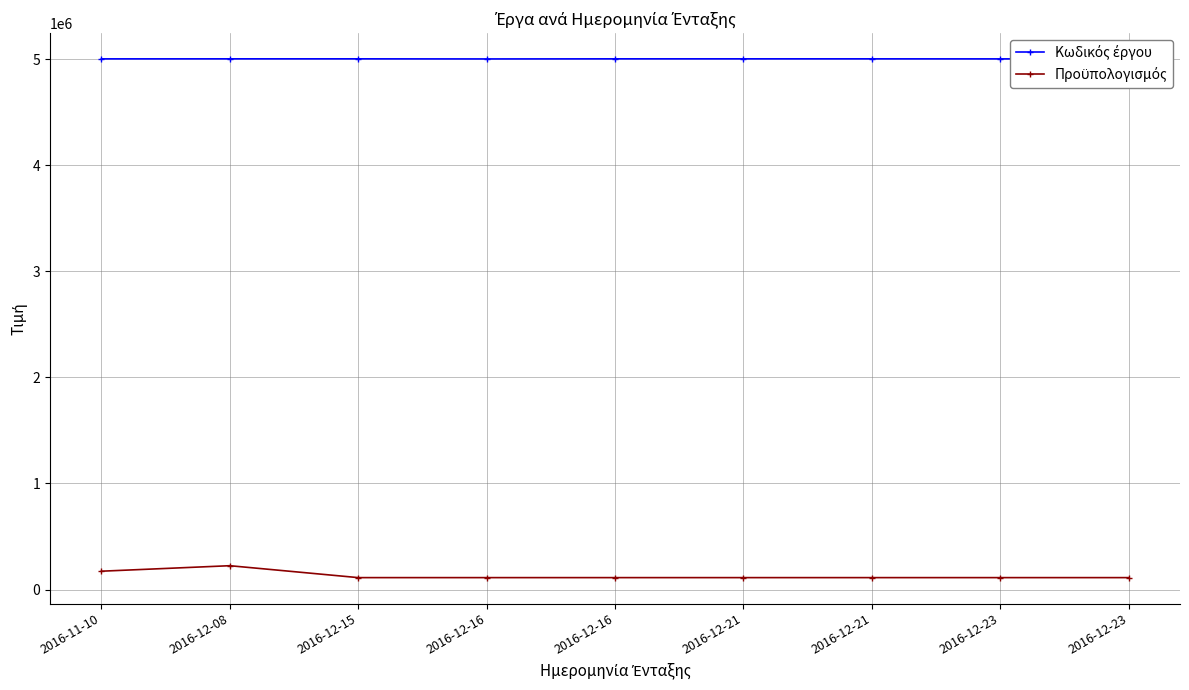

How many distinct data groups are displayed?

2